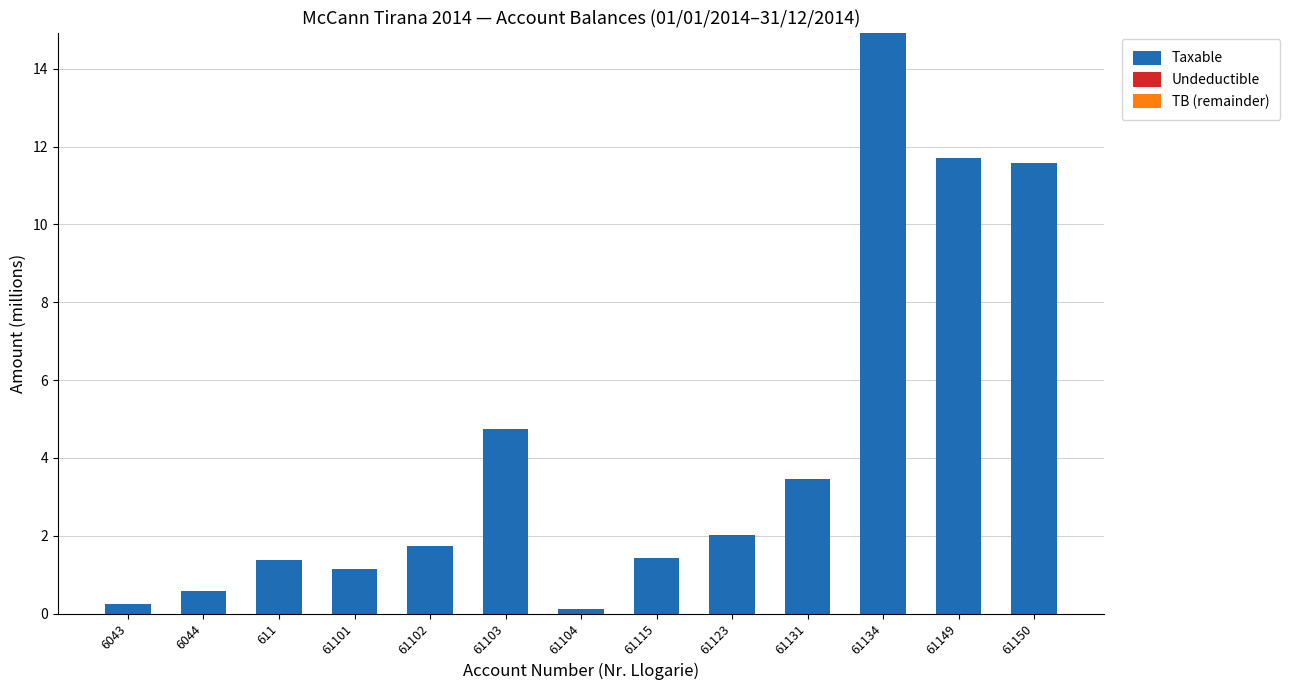

What is the highest value of the Taxable series?

14.9